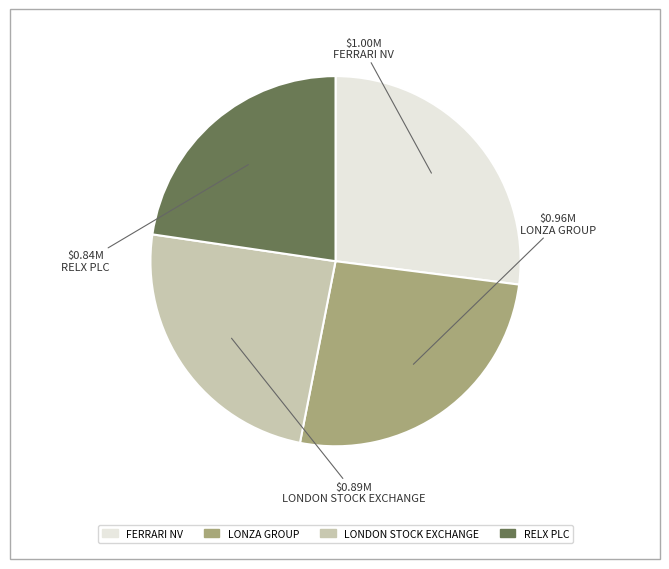

Is there a majority slice in this chart?

No